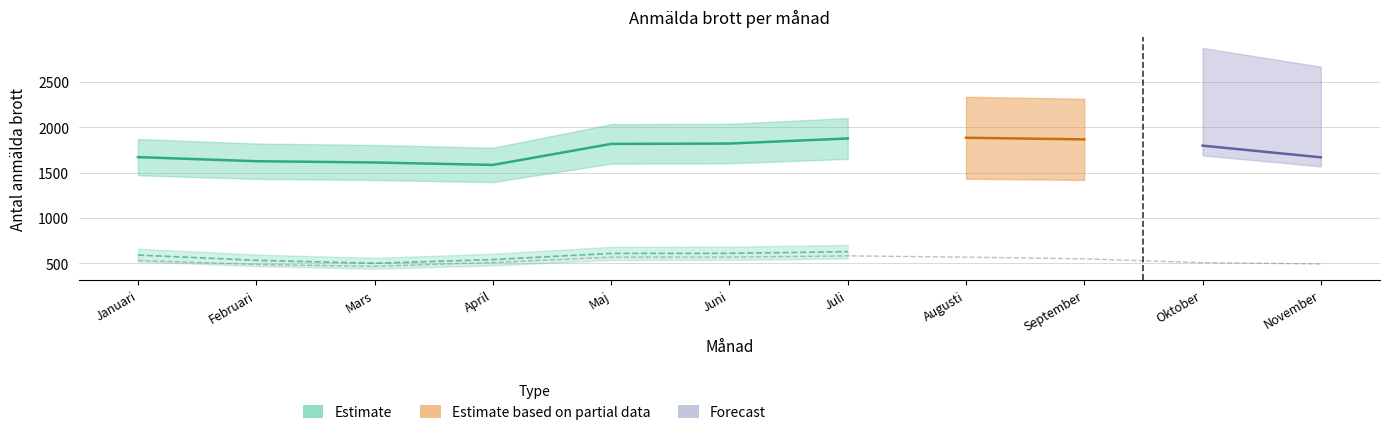

At which category does the chart reach its peak across all series?

Augusti